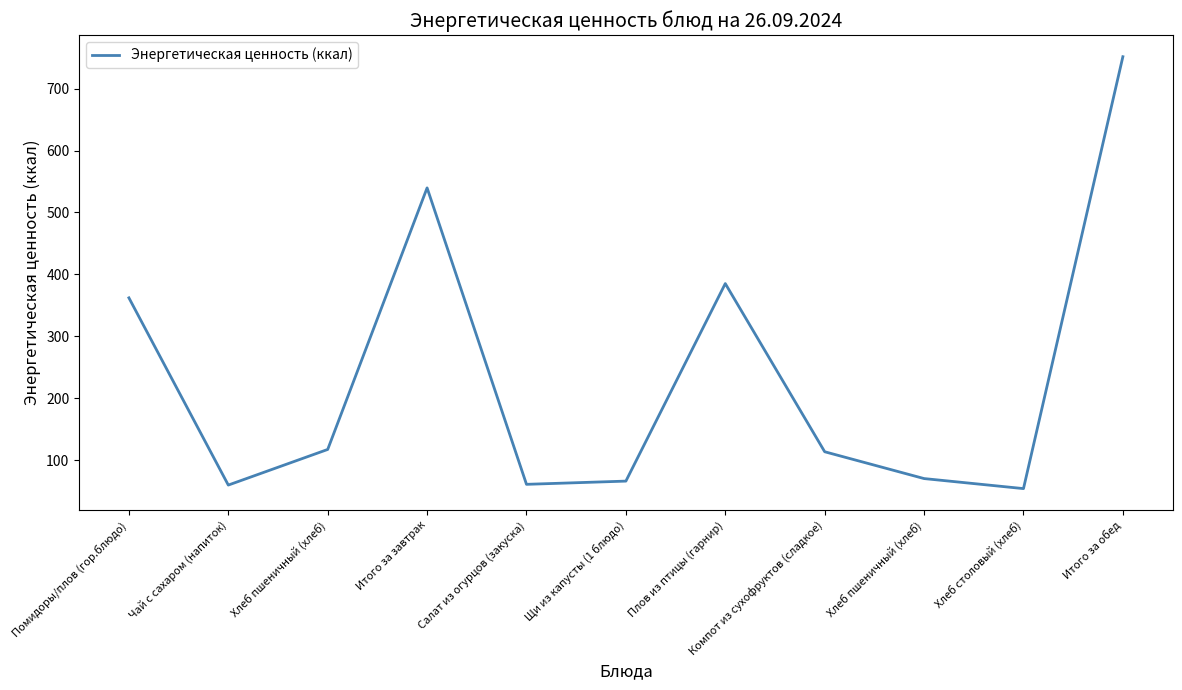

Does the chart display data point markers on the line(s)?

No